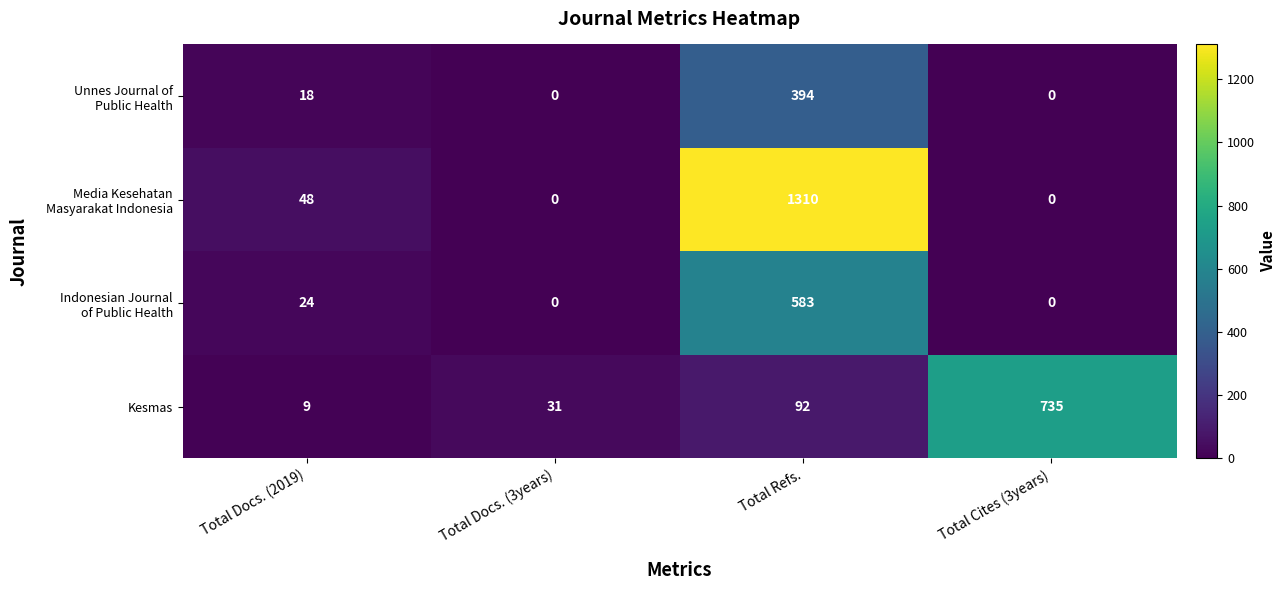

Where is Kesmas nearest to the value 372?

Total Refs.